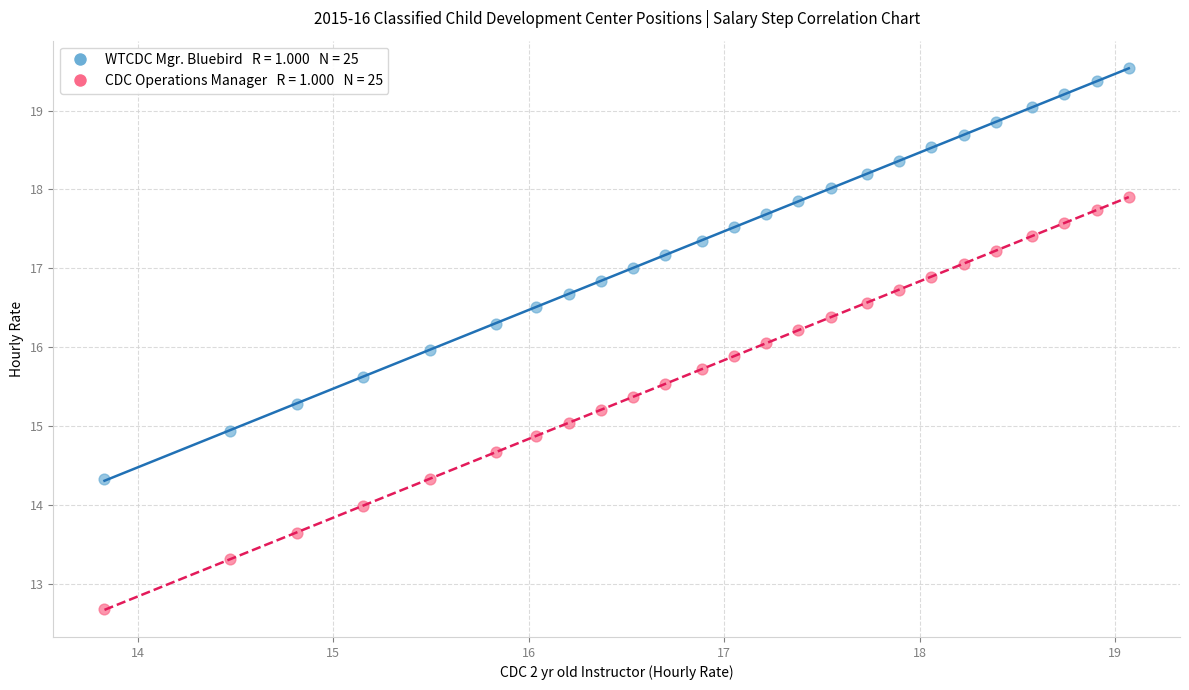

Across all data points, what is the range of Y values (max minus min)?

6.9